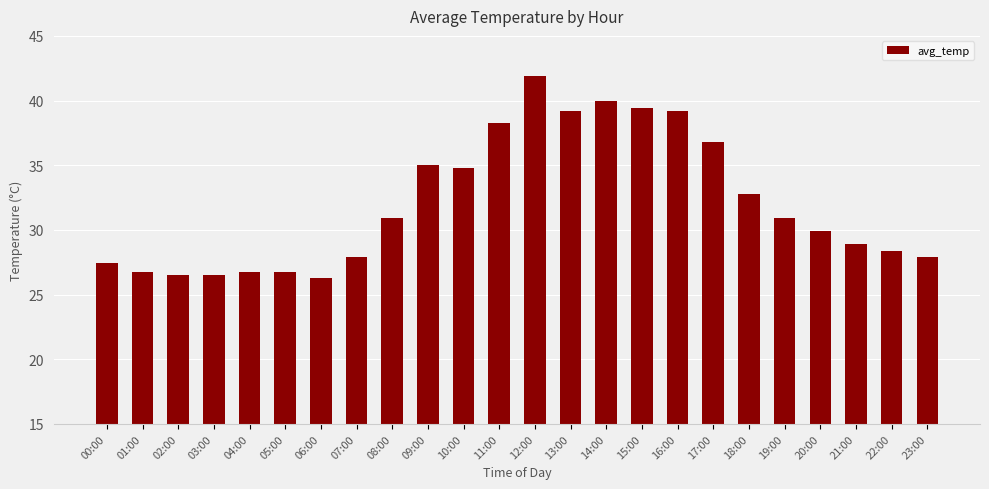

What value does the data have at 21:00?

28.9